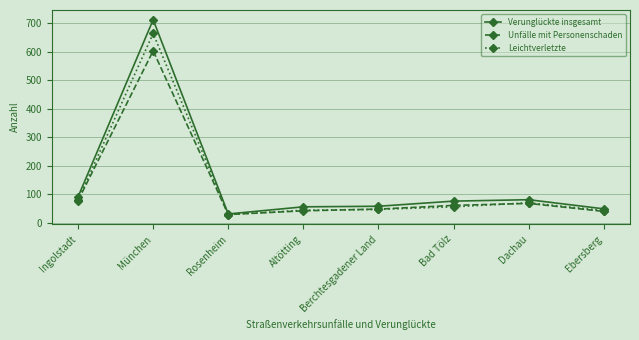

How many lines are shown in the chart?

3